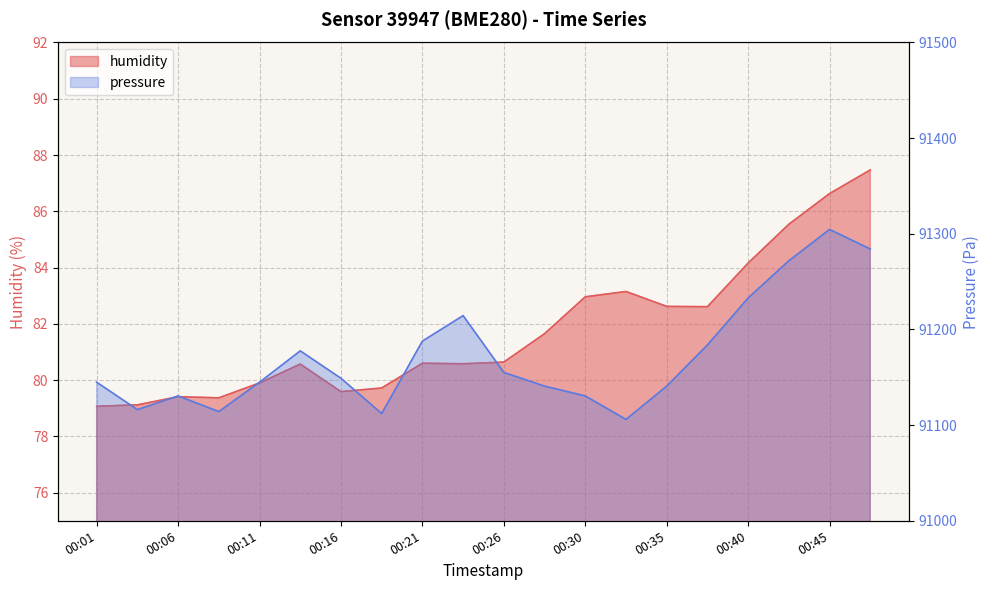

True or false: humidity has more than 0 points higher than both neighbors.

True